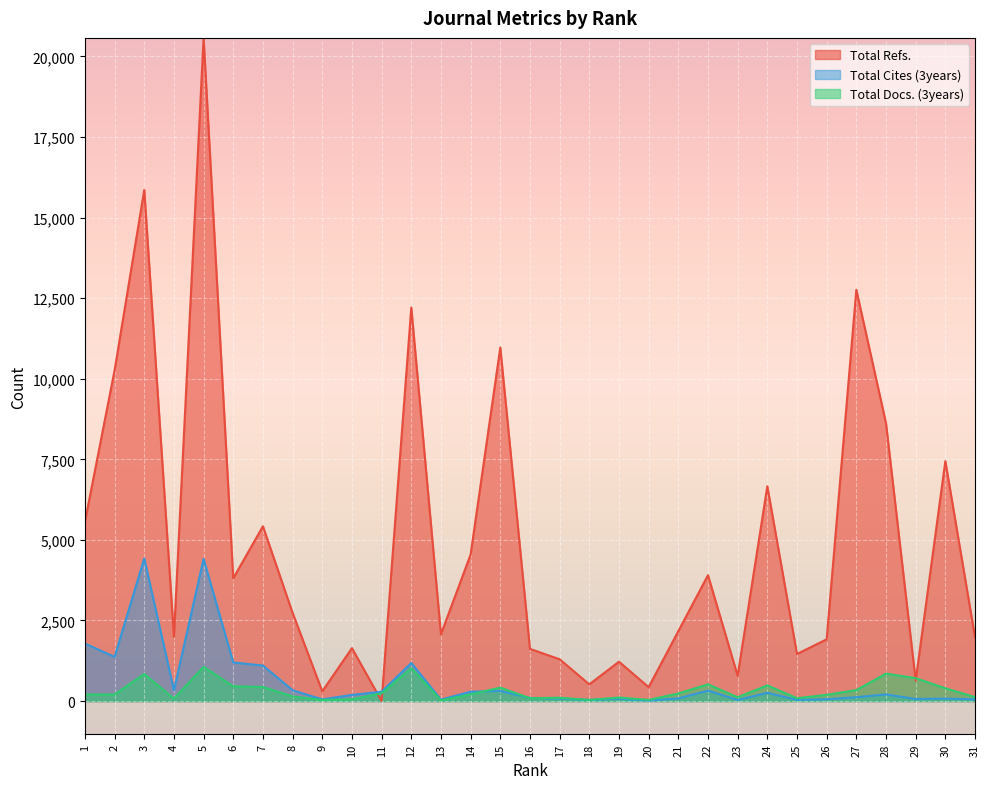

The value of Total Docs. (3years) at 26 is 194. True or false?

True